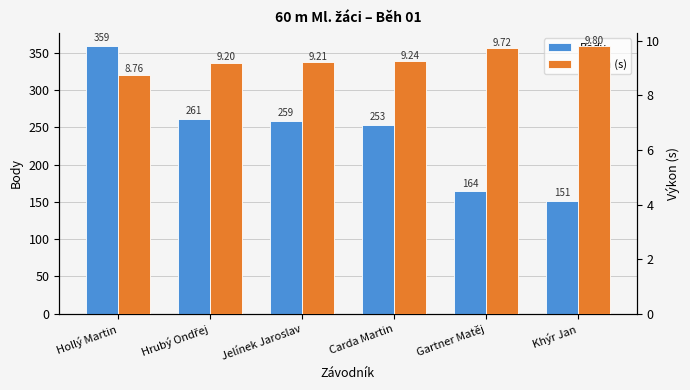

What is the difference between the maximum and minimum values in the Výkon (s) series?

1.0